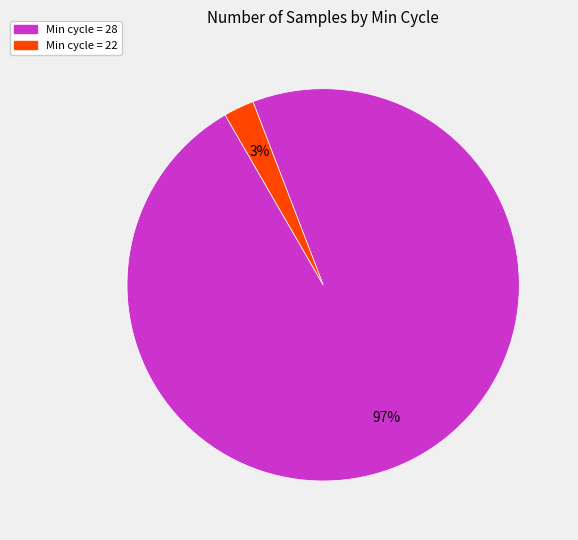

To the nearest percent, what is the average slice percentage?

50%